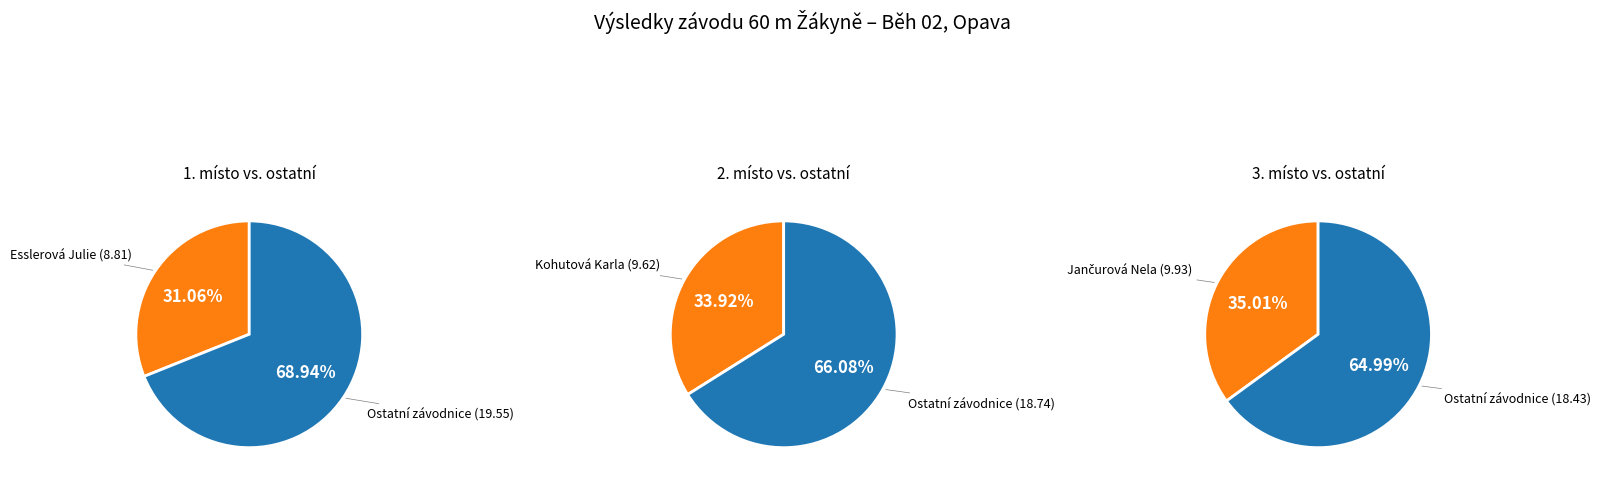

To the nearest percent, what portion does Jančurová Nela represent?

35%